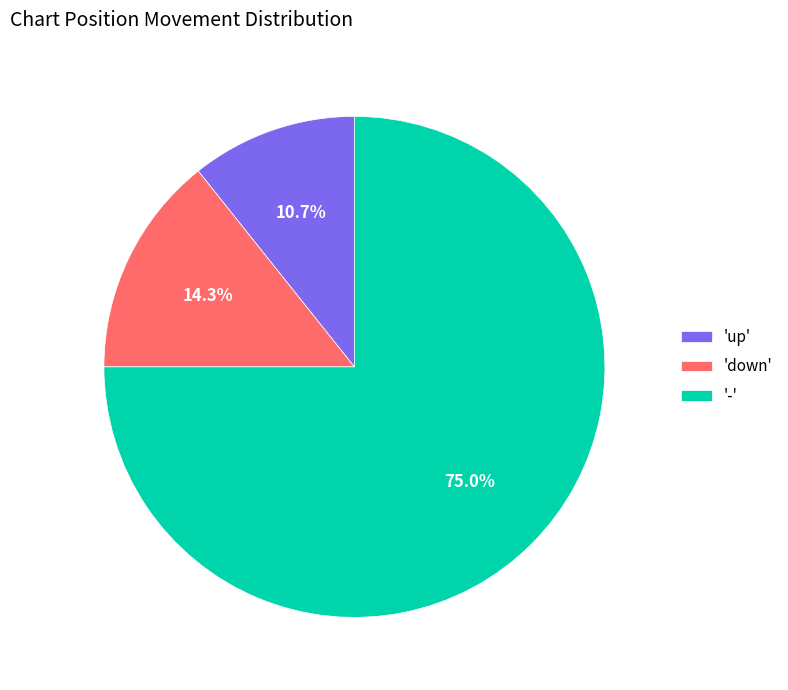

Which has a higher value, 'down' or '-'?

'-'